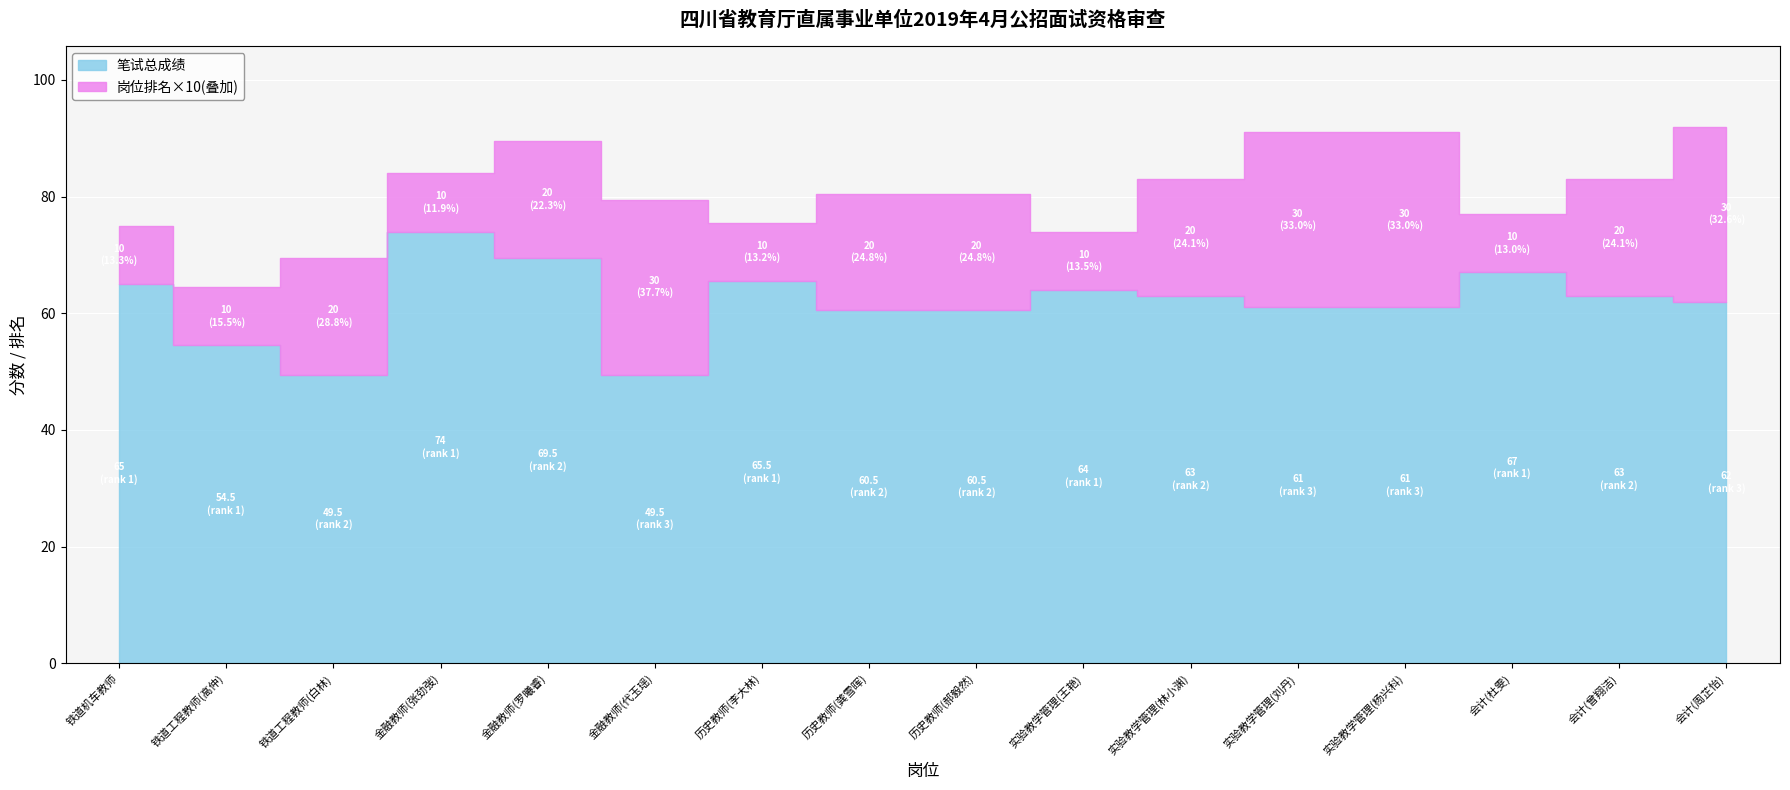

What is the difference between the maximum and minimum values in the 岗位排名 series?

2.0